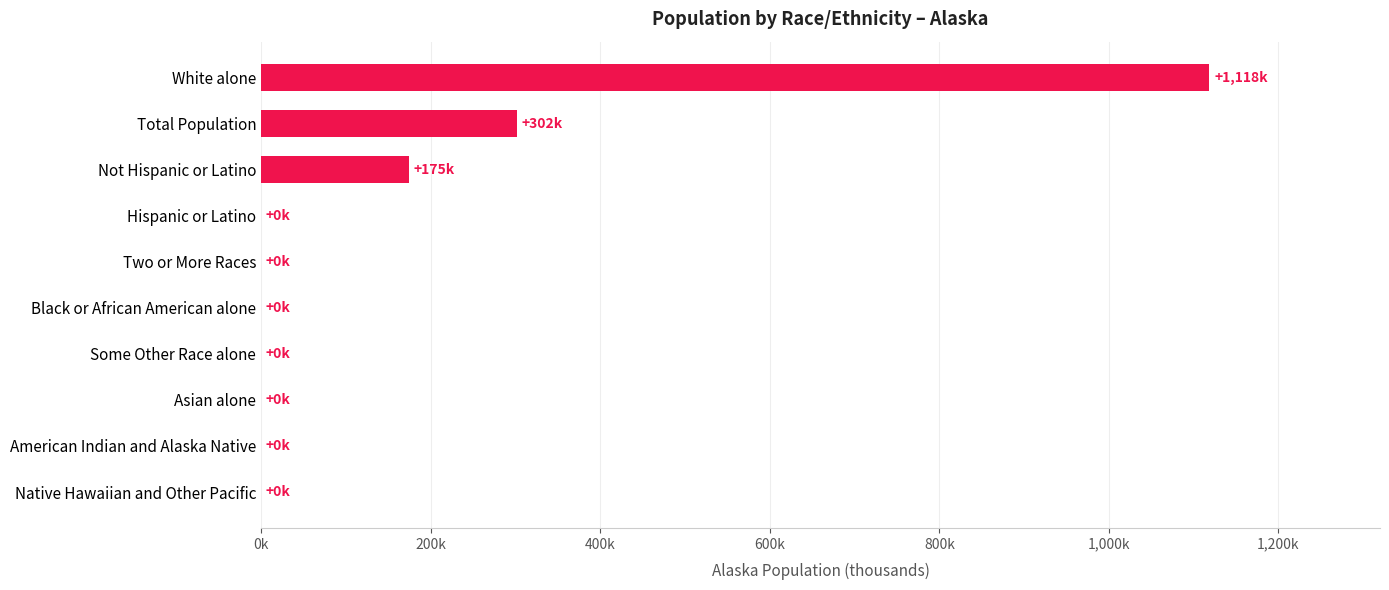

How many series are shown in this chart?

1